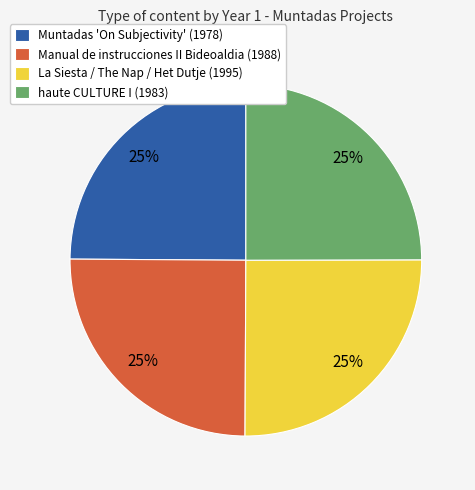

To the nearest percent, what percentage of the pie is Manual de instrucciones II Bideoaldia (1988)?

25%